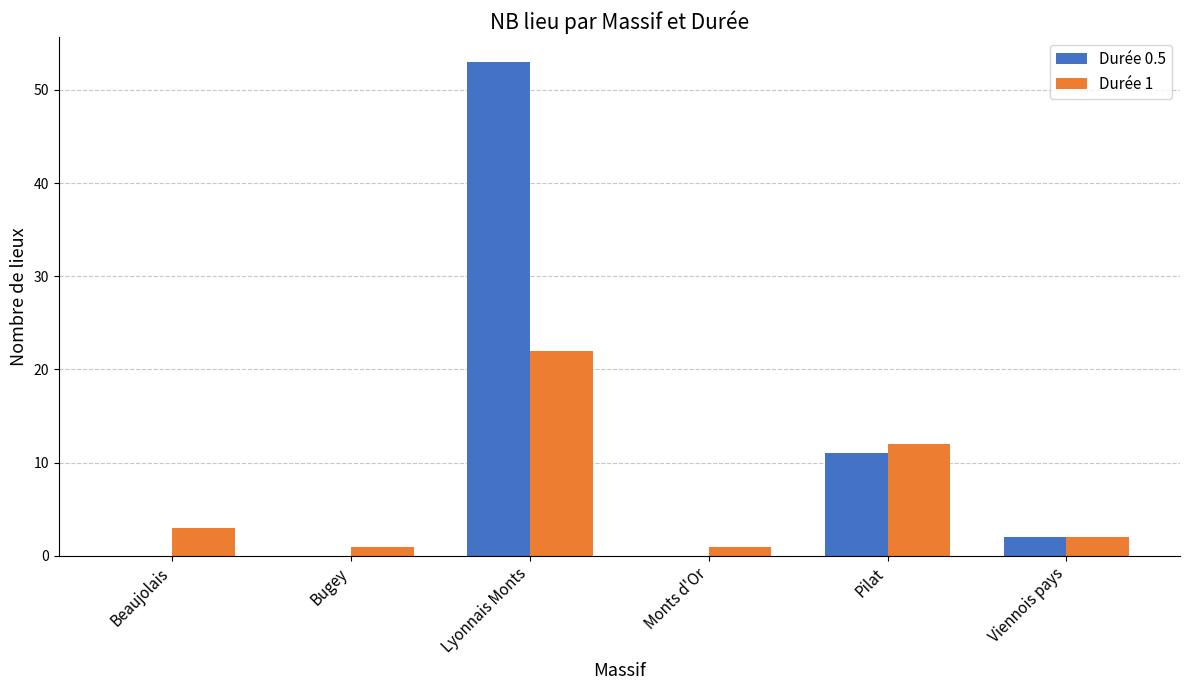

How many data points does each series have?

6